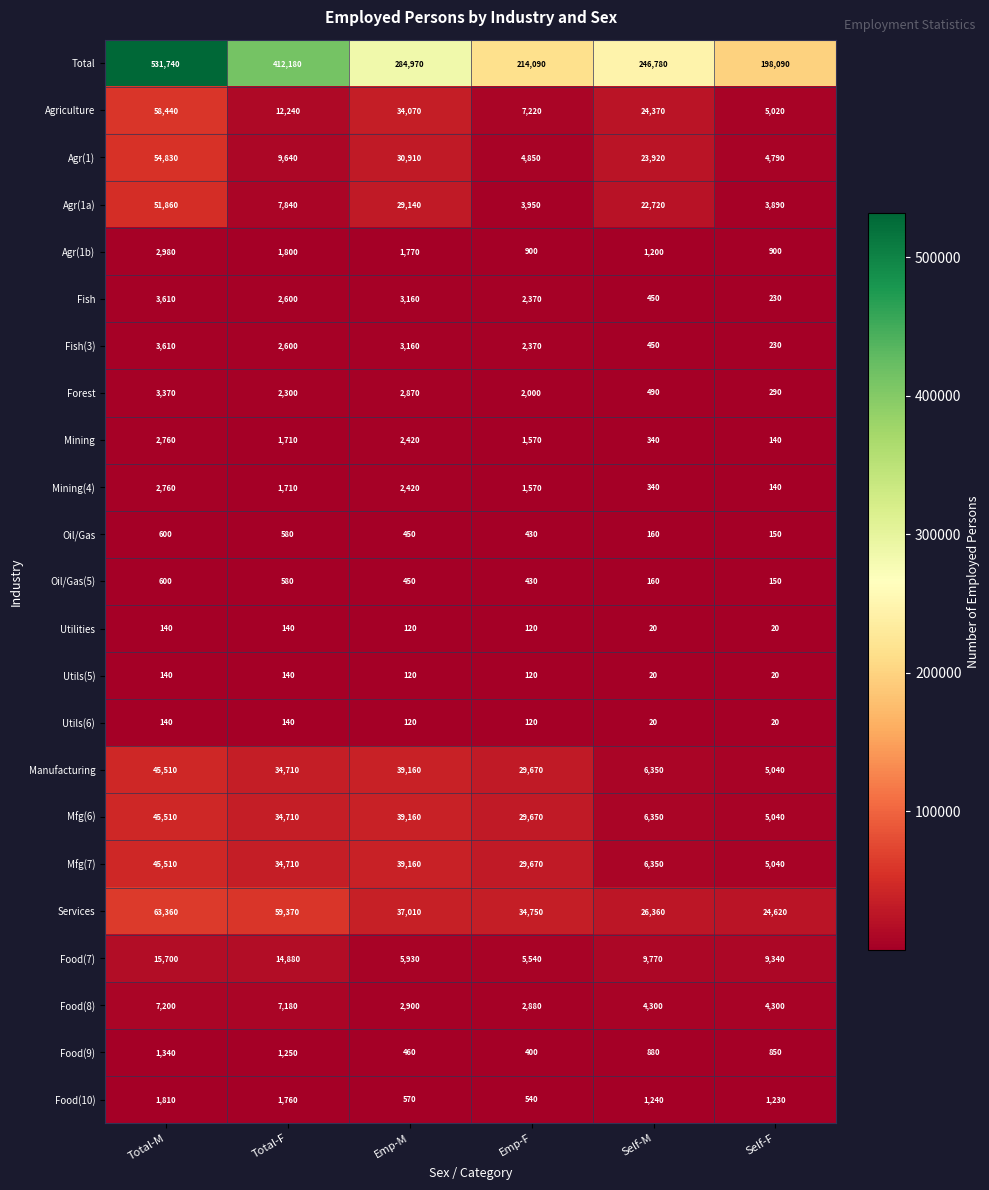

Rank the categories by Mfg(6) value from highest to lowest.

Total-M, Emp-M, Total-F, Emp-F, Self-M, Self-F